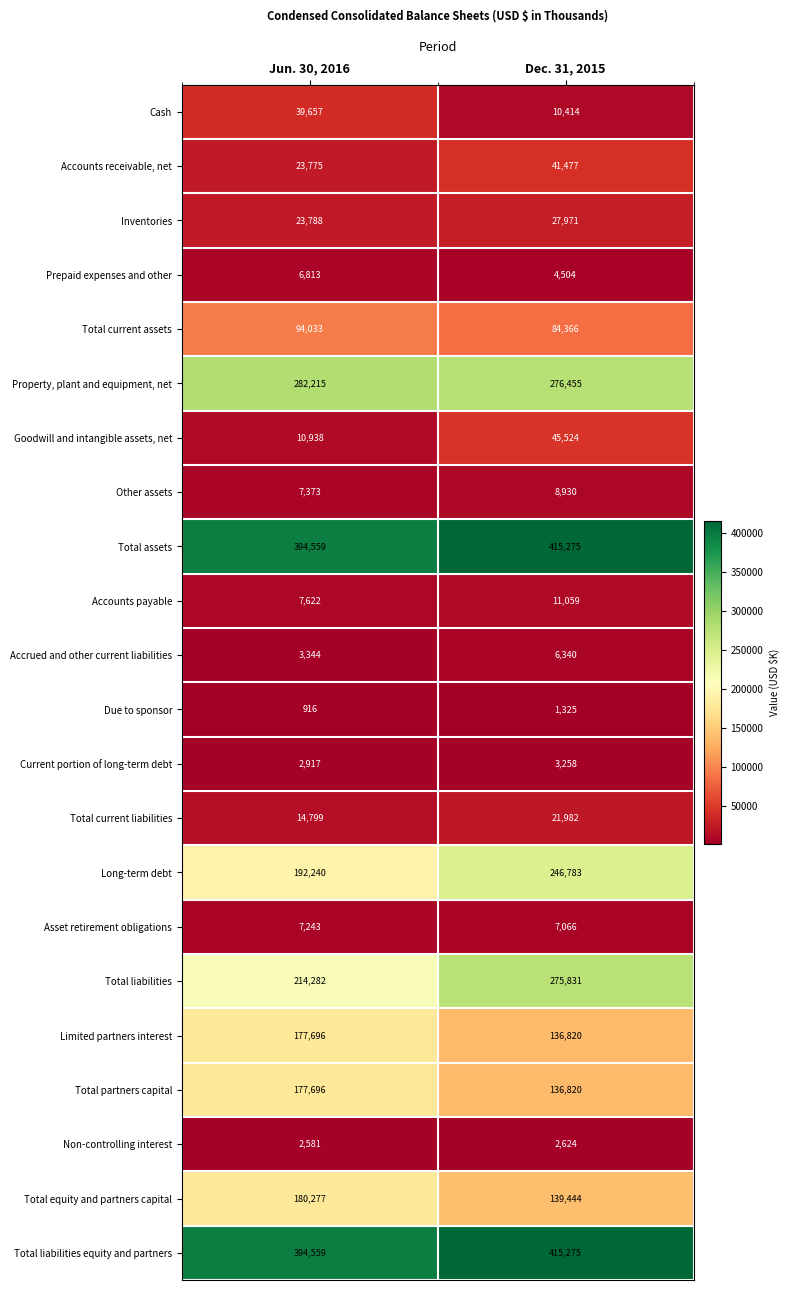

Between Jun. 30, 2016 and Dec. 31, 2015, which series saw the biggest shift?

Total liabilities